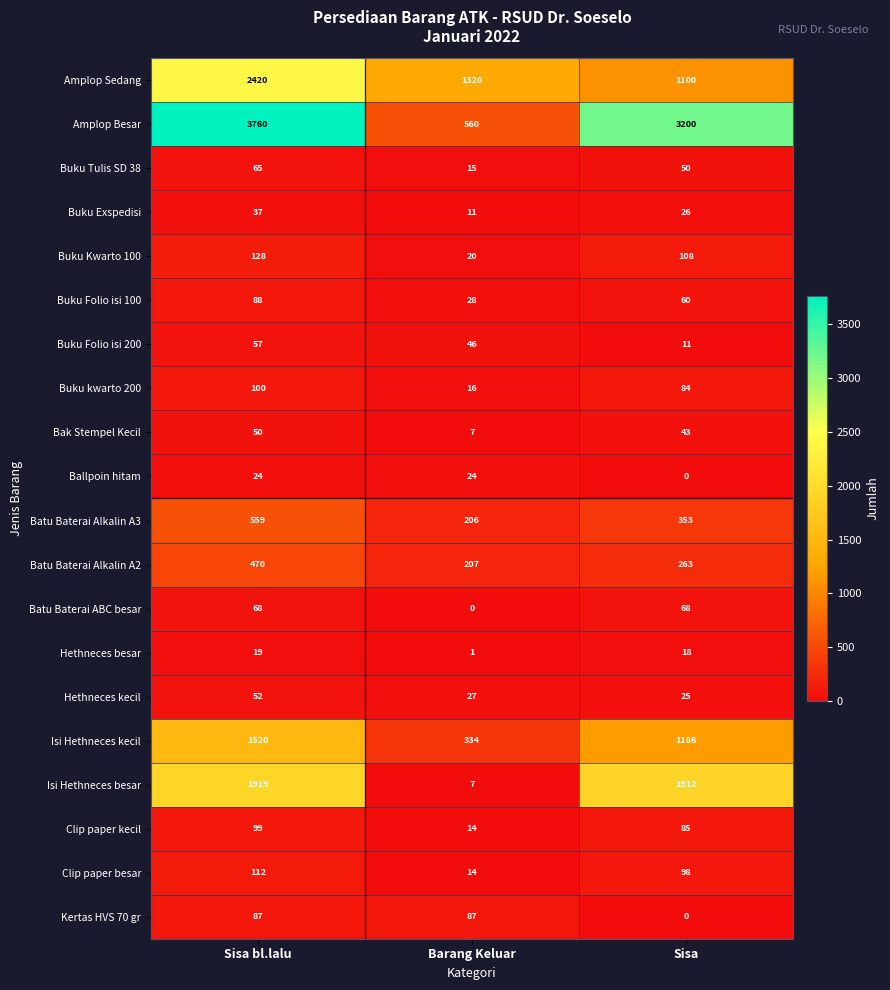

The value of Batu Baterai Alkalin A2 at Sisa bl.lalu is 204. True or false?

False